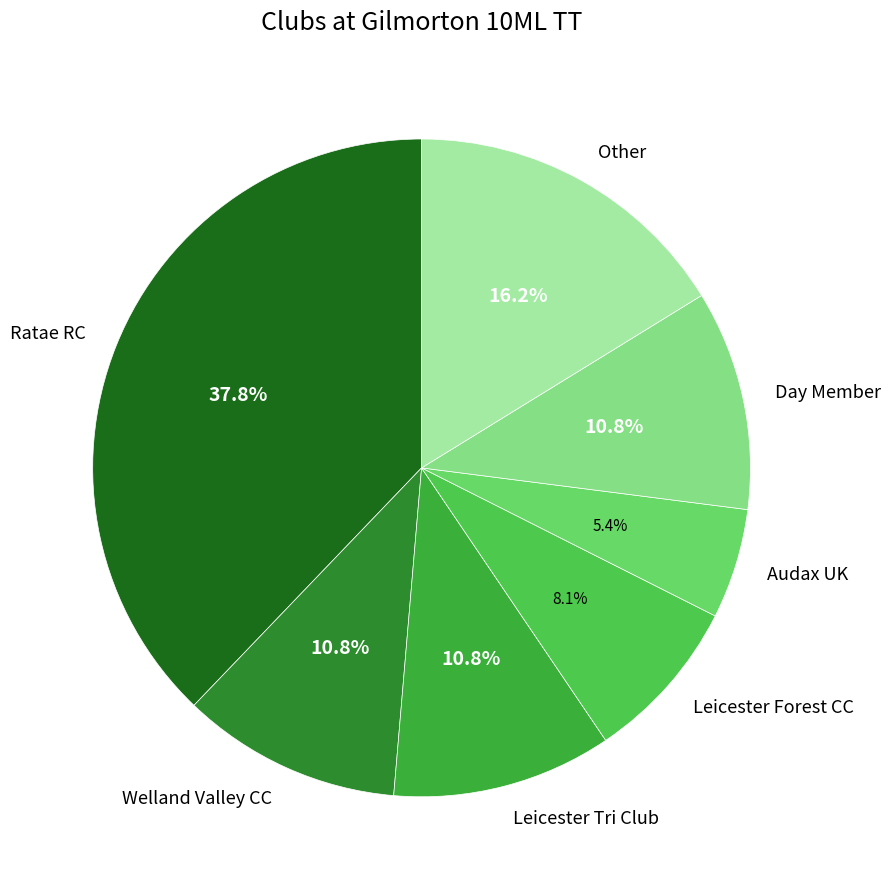

Is Leicester Forest CC the majority of the pie?

No